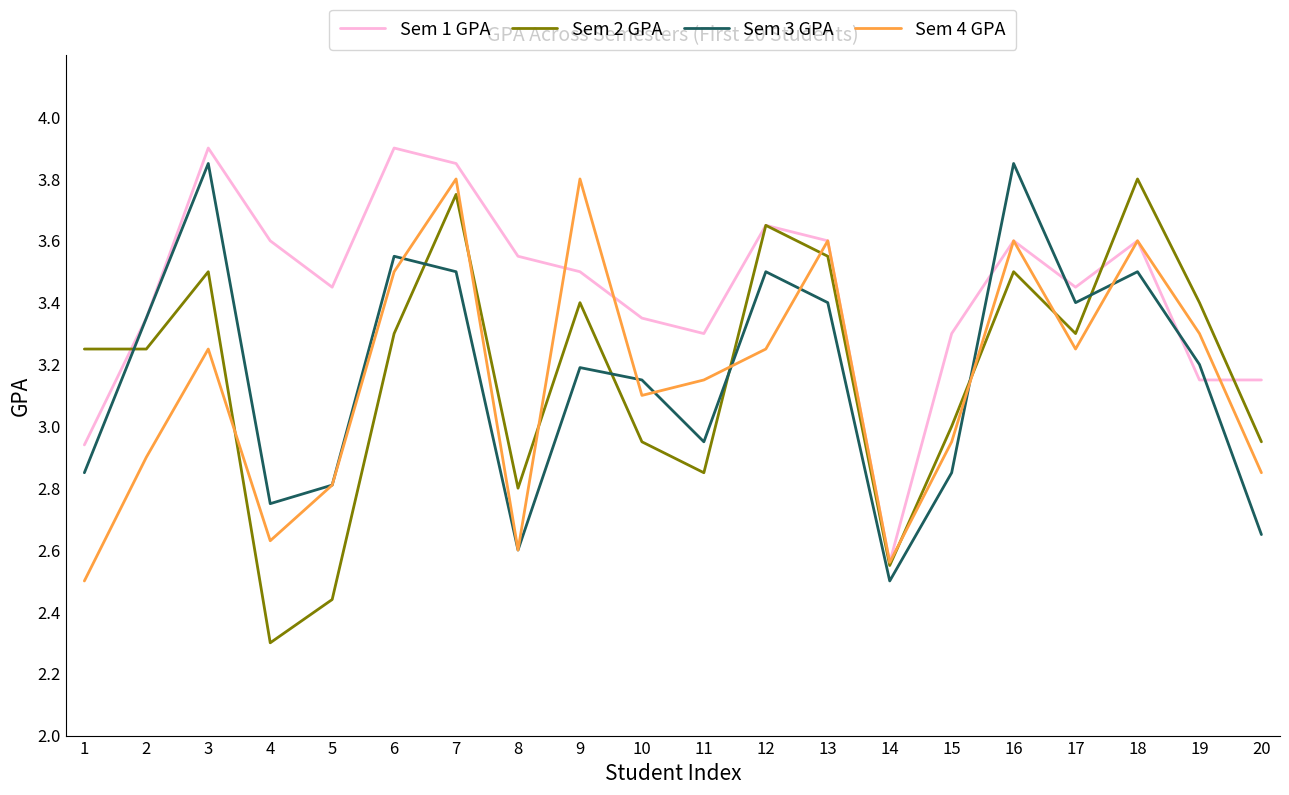

Which series has the largest total across all categories?

Sem 1 GPA